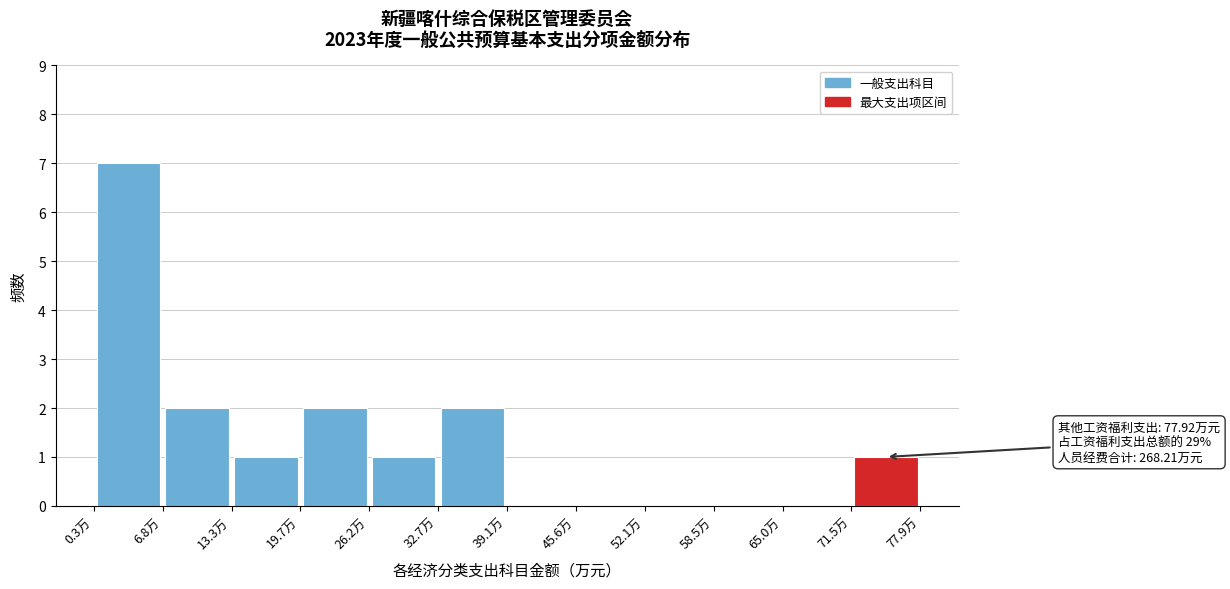

Over which range of the x-axis is the bar tallest?

0 to 7